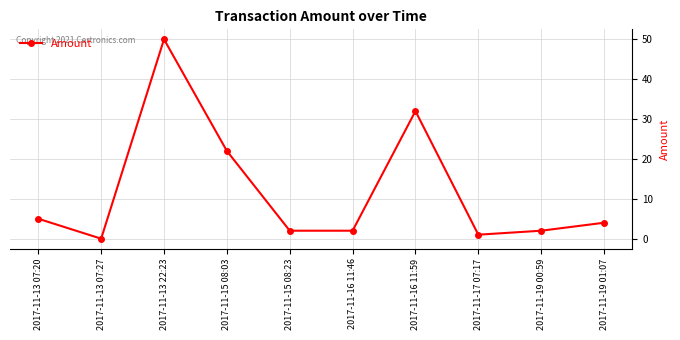

How many interior local peaks (higher than both neighbors) does the data have?

2